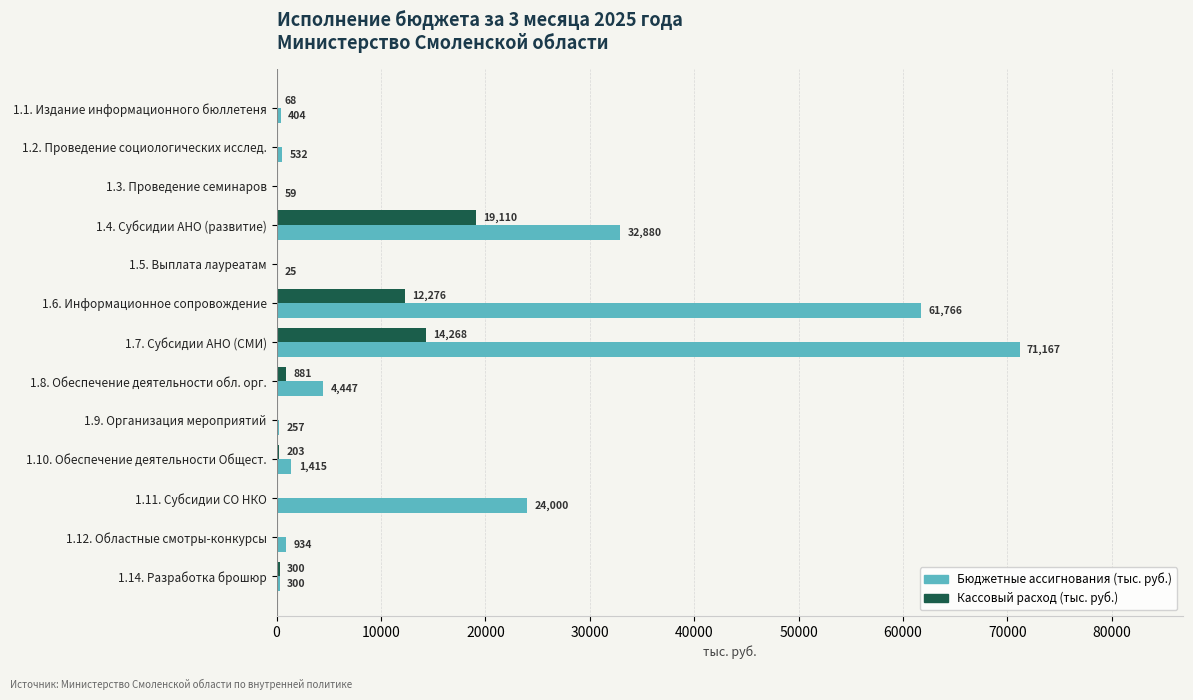

The Кассовый расход (тыс. руб.) series shows 67.9 at 1.1. Издание информационного бюллетеня. True or false?

True